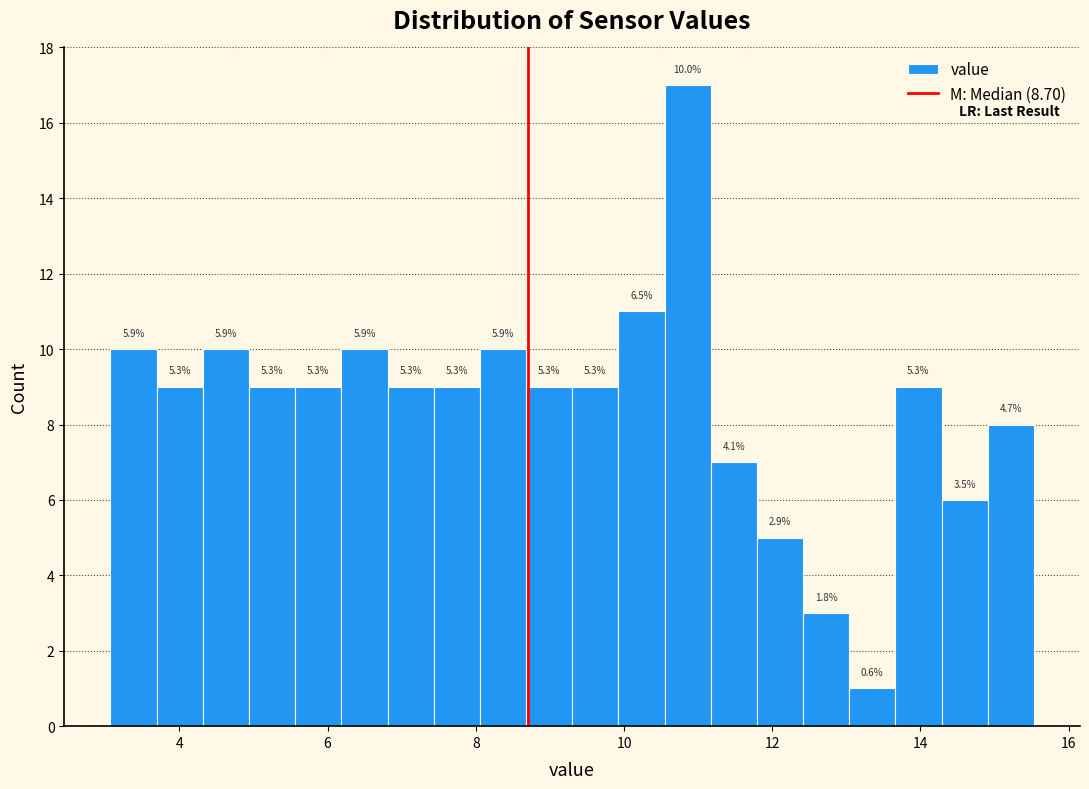

Around what value on the x-axis is the tallest bar? Give the approximate position of its centre, as read against the axis.

10.8